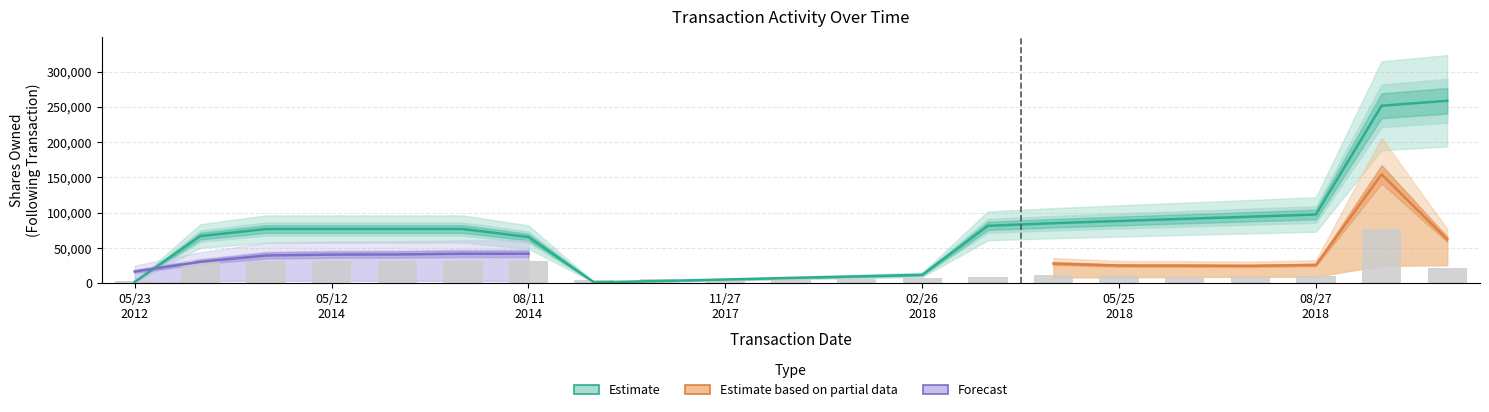

How many groups of bars are there?

21